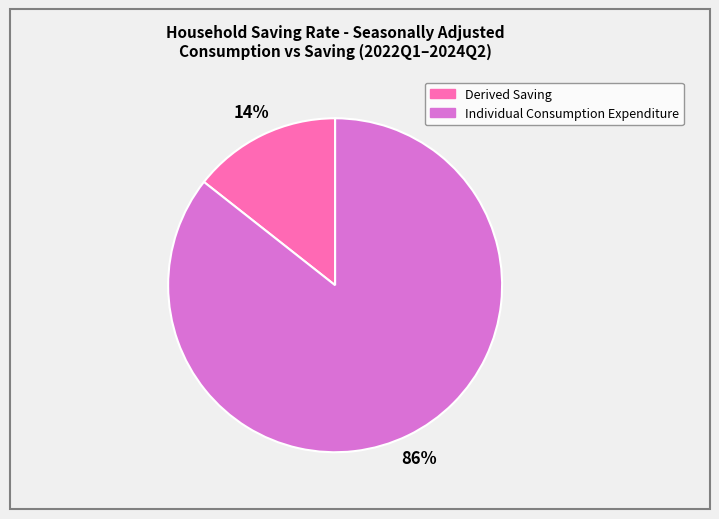

Is there any slice that represents more than half of the pie?

Yes